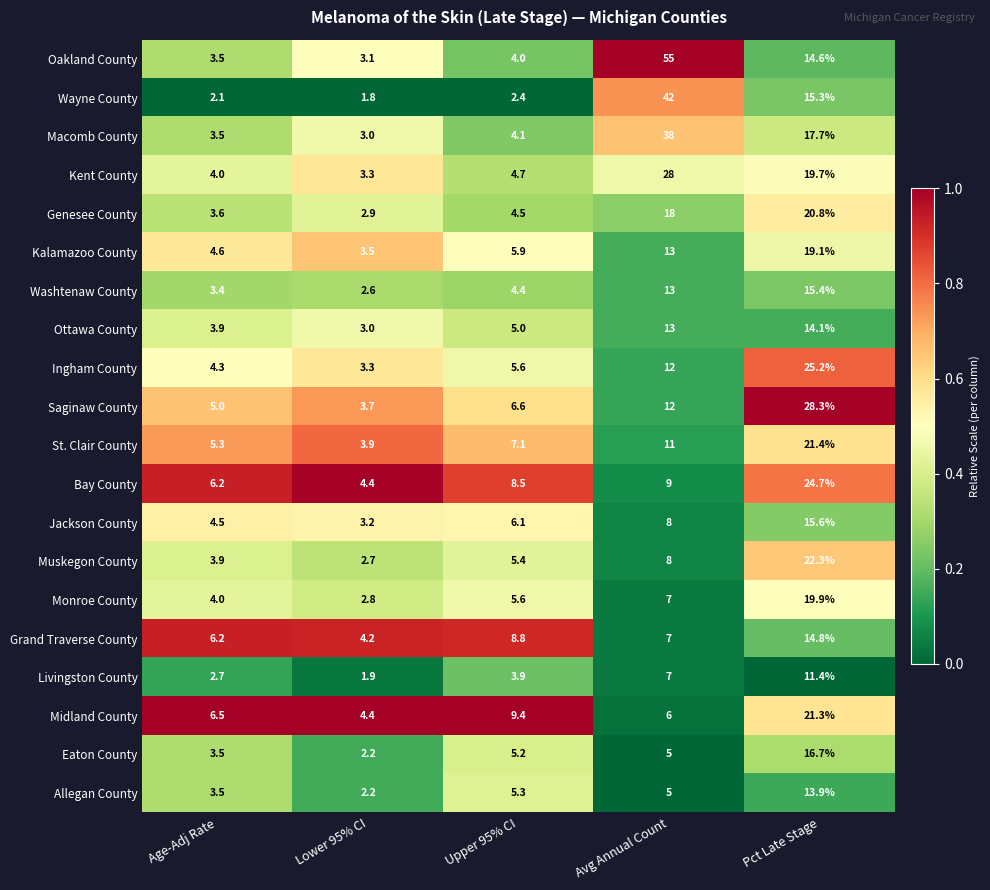

What is the sum of all Macomb County values?

66.3